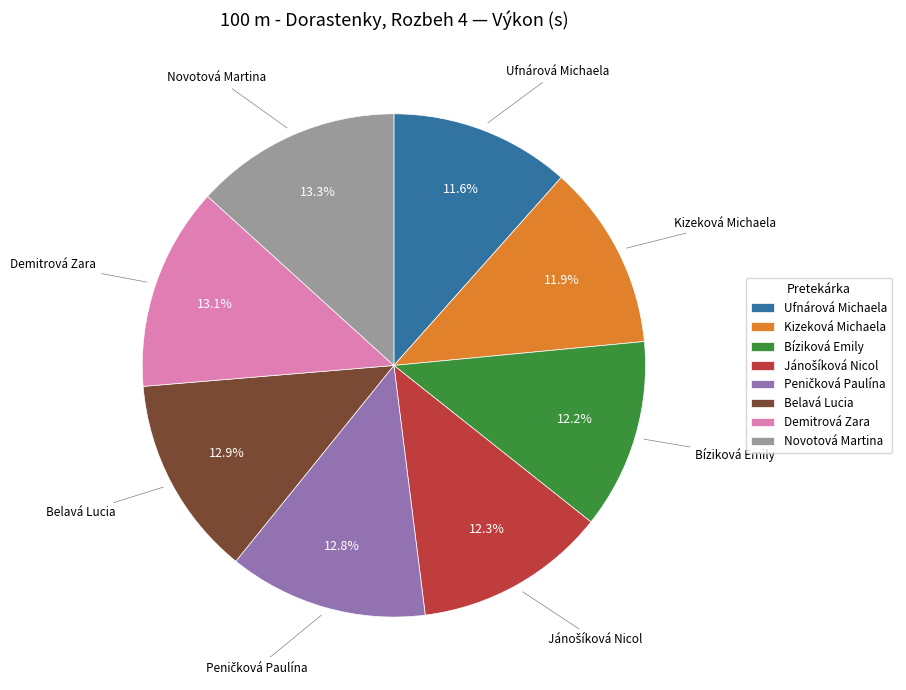

To the nearest percent, what percentage of the pie is Belavá Lucia?

13%